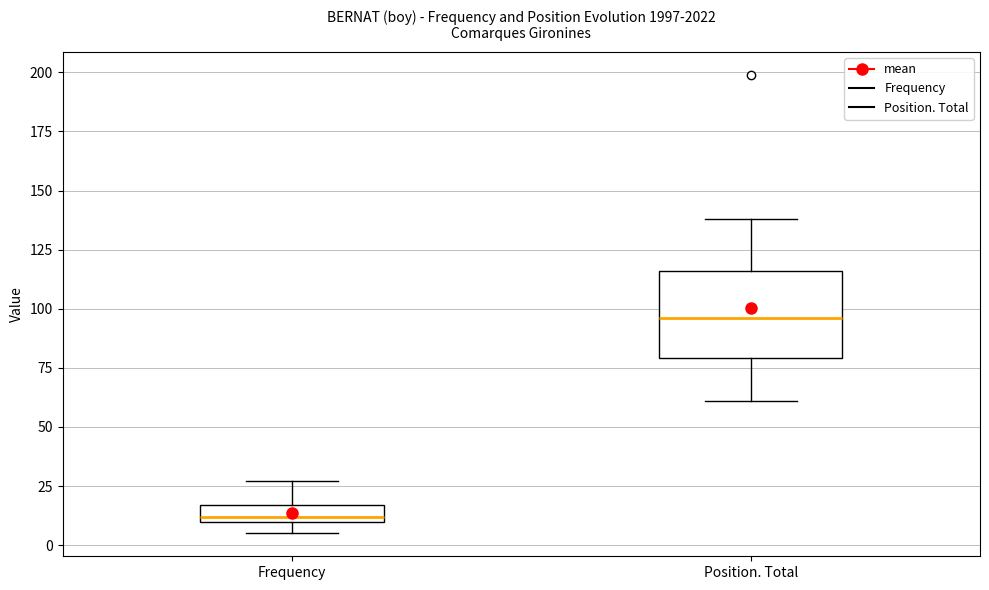

Where does the lower whisker of the box for Position. Total end on the y-axis? The values are not printed on the chart, so give them approximately, as read against the axis.

60